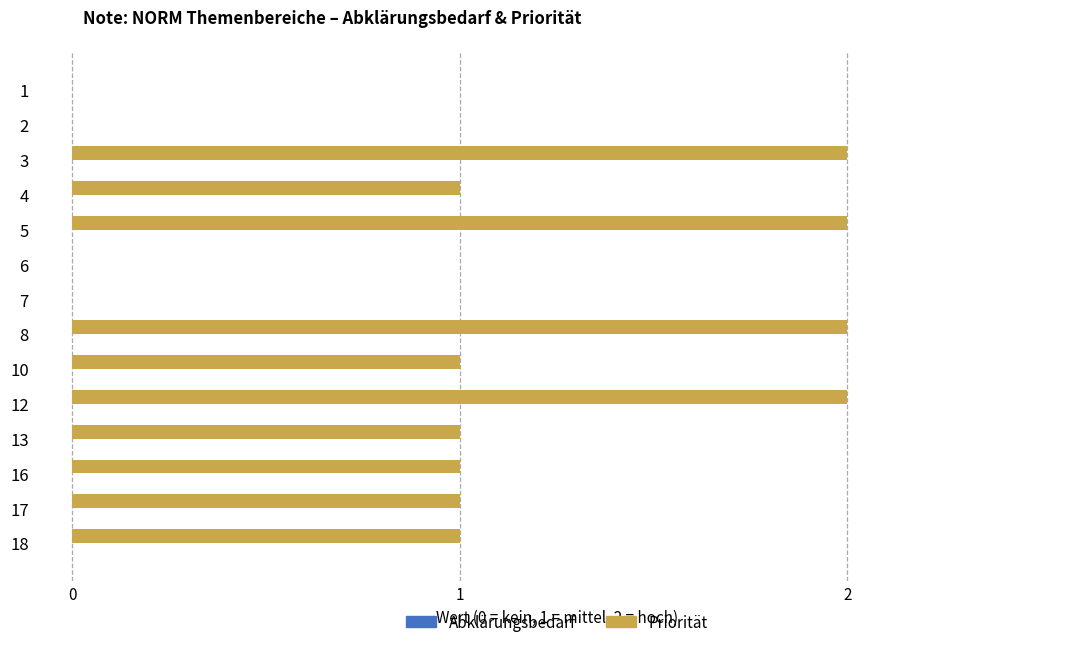

Which has a higher value, 6 or 13?

13